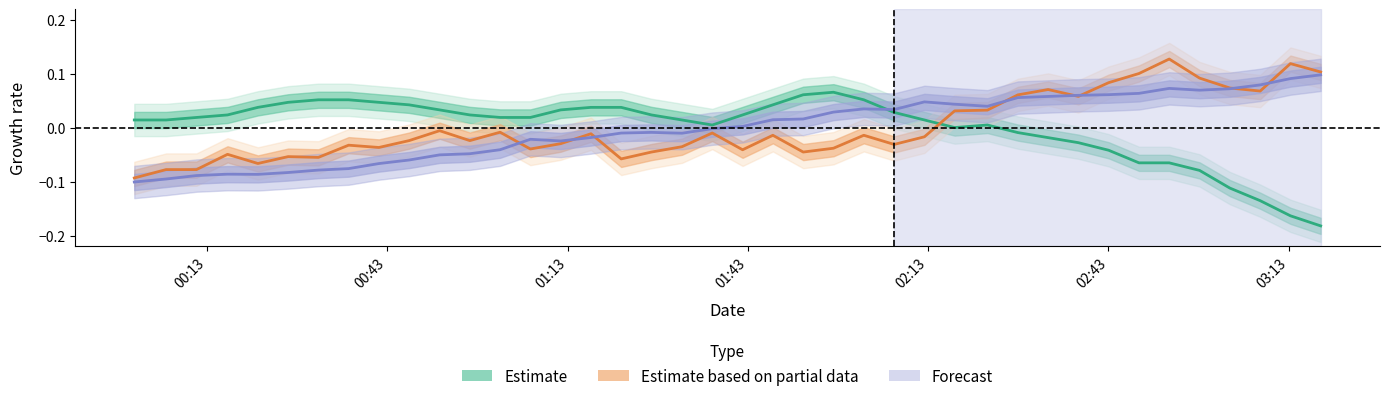

True or false: Estimate based on partial data and Estimate cross at least once.

True